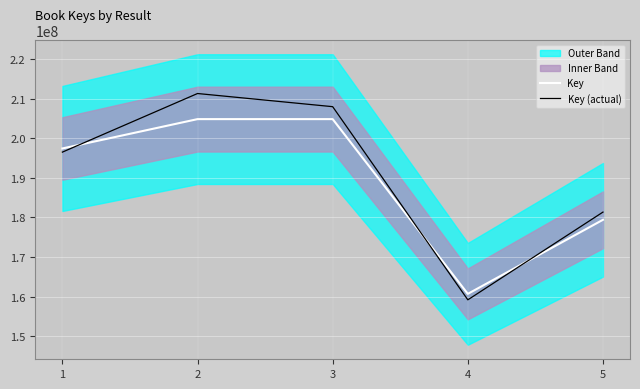

What is the maximum value shown in the chart?

211266536.9